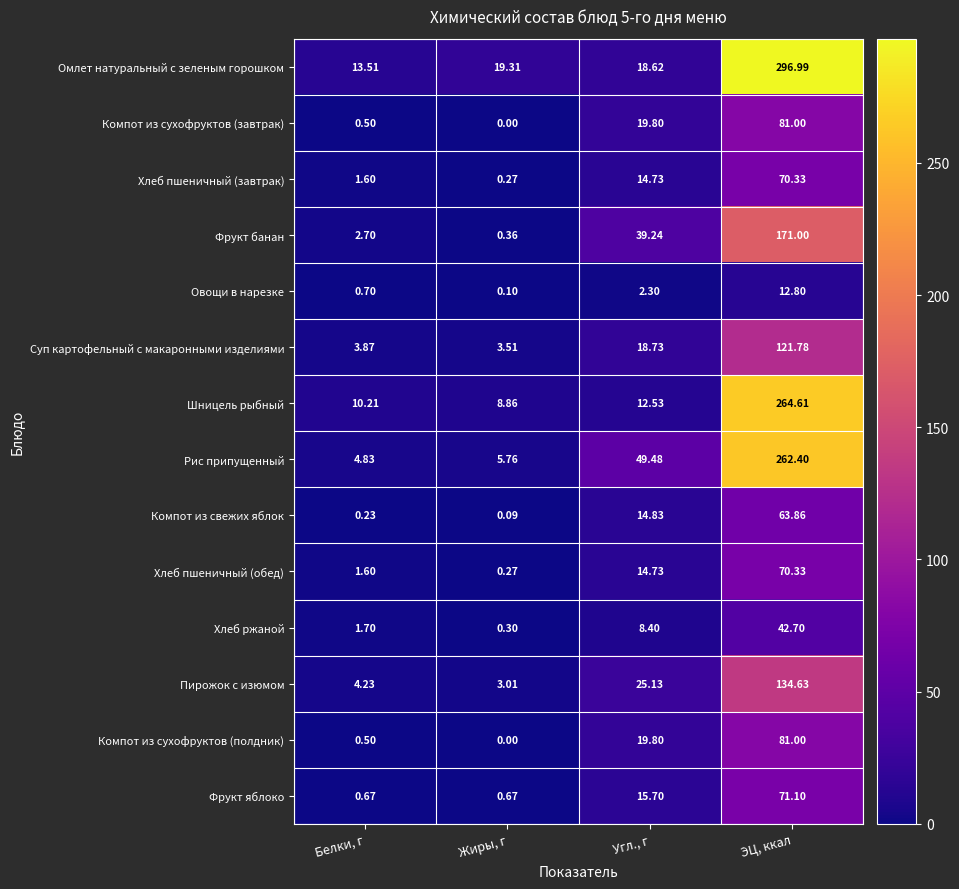

Rank the categories by Овощи в нарезке value from lowest to highest.

Жиры, г, Белки, г, Угл., г, ЭЦ, ккал